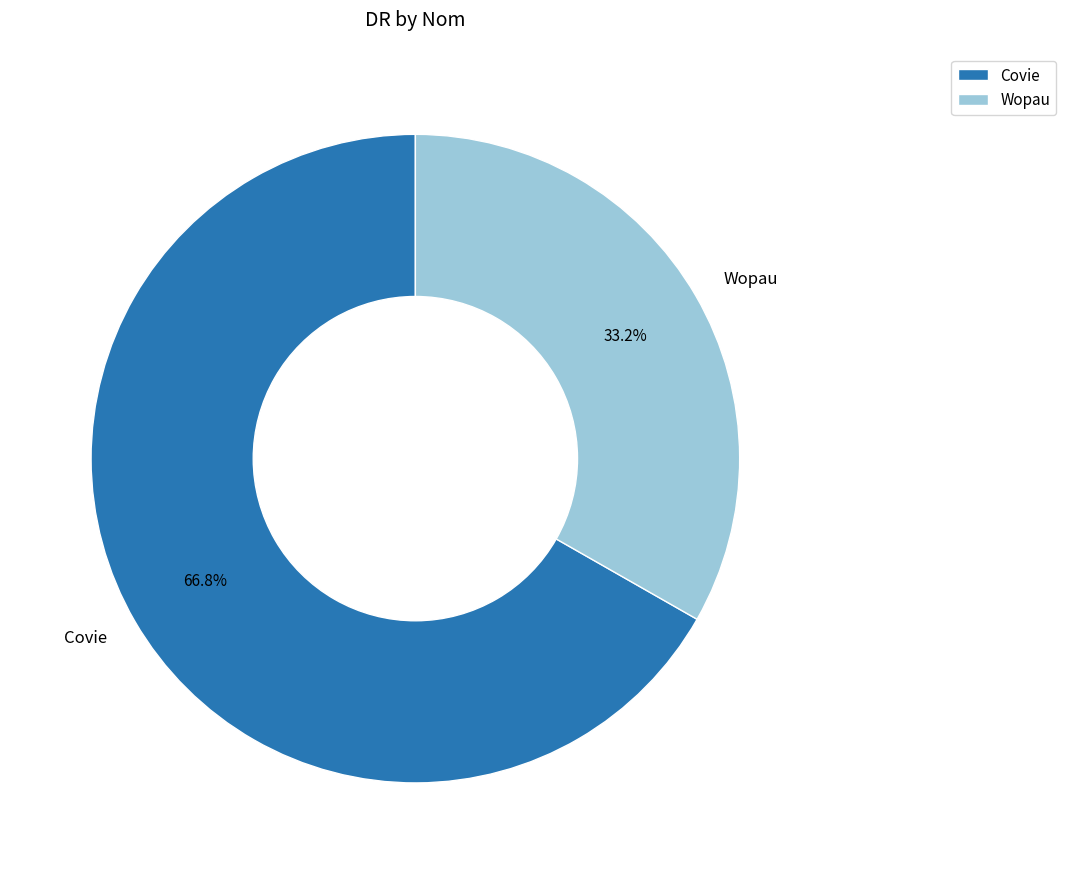

What is the majority slice?

Covie